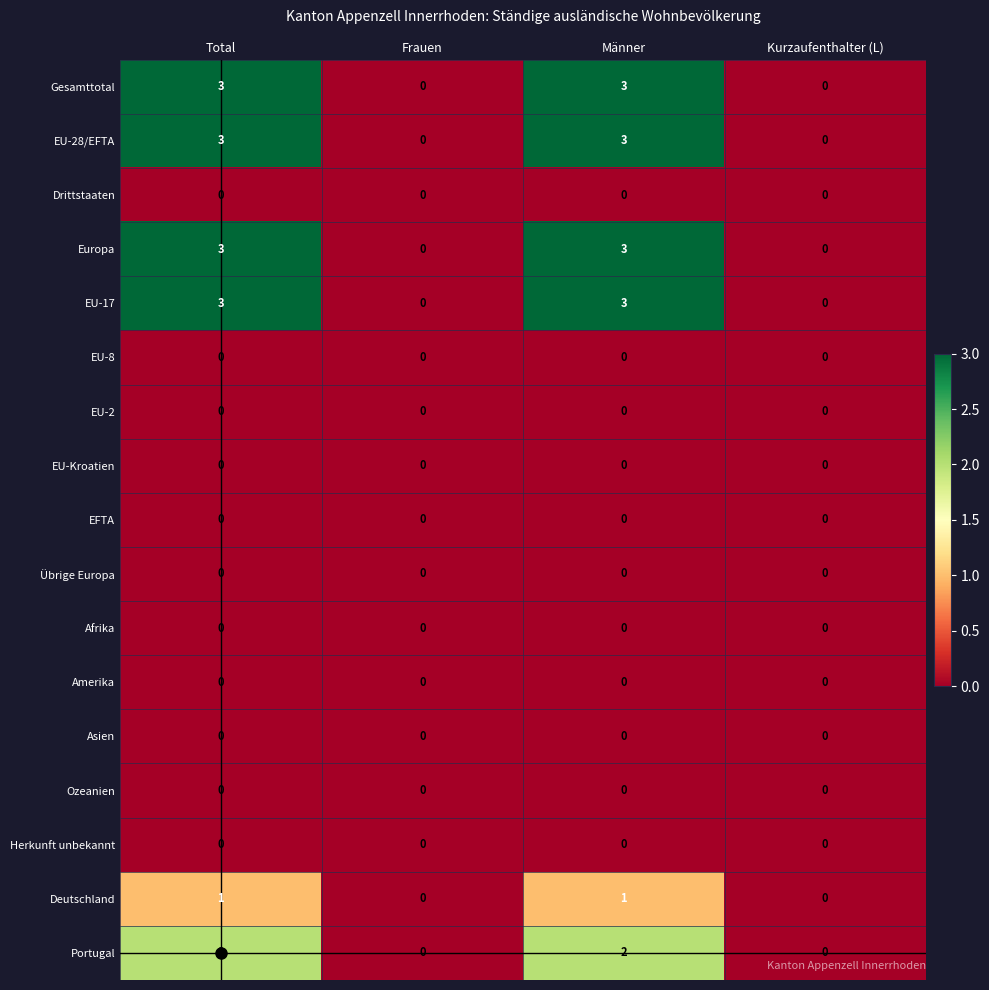

How many distinct data groups are displayed?

17